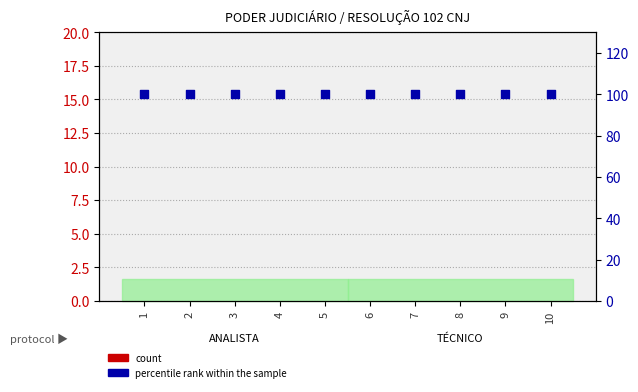

Which series has the widest spread of Y values?

count